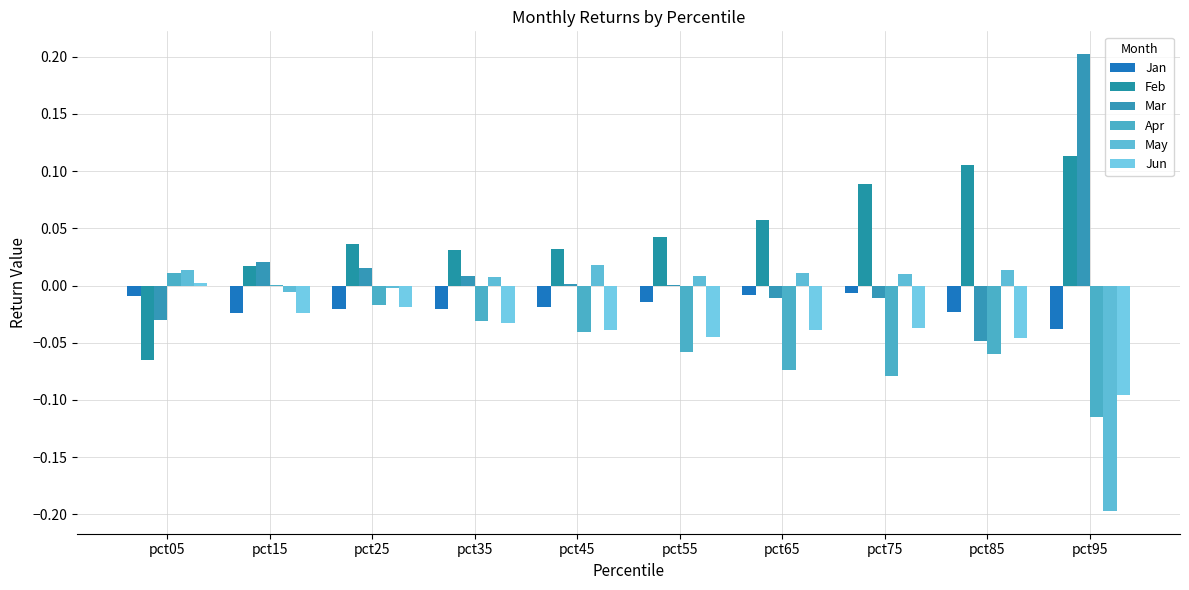

How many groups of bars are there?

10